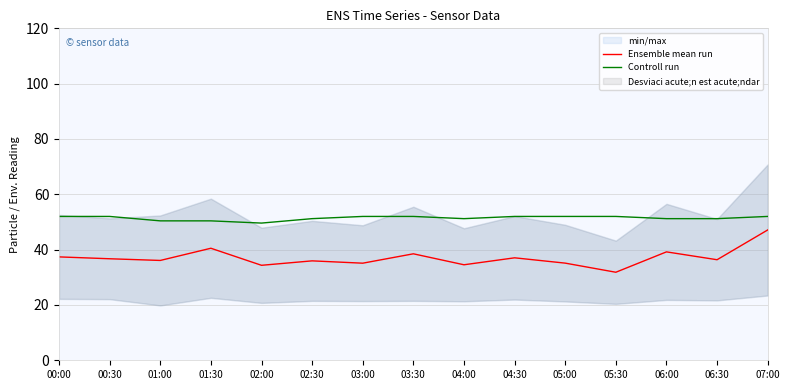

What position from the left is 00:30?

2